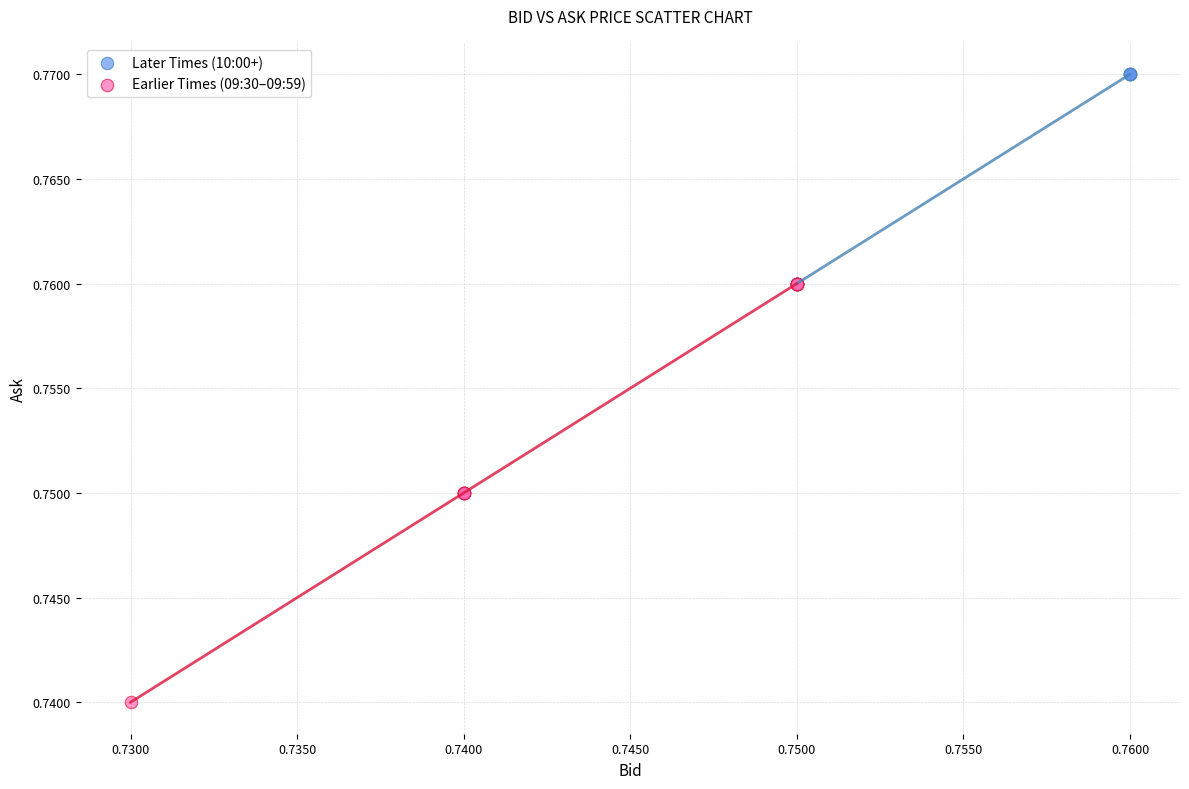

Which series reaches the minimum Y coordinate?

Earlier Times (09:30–09:59)